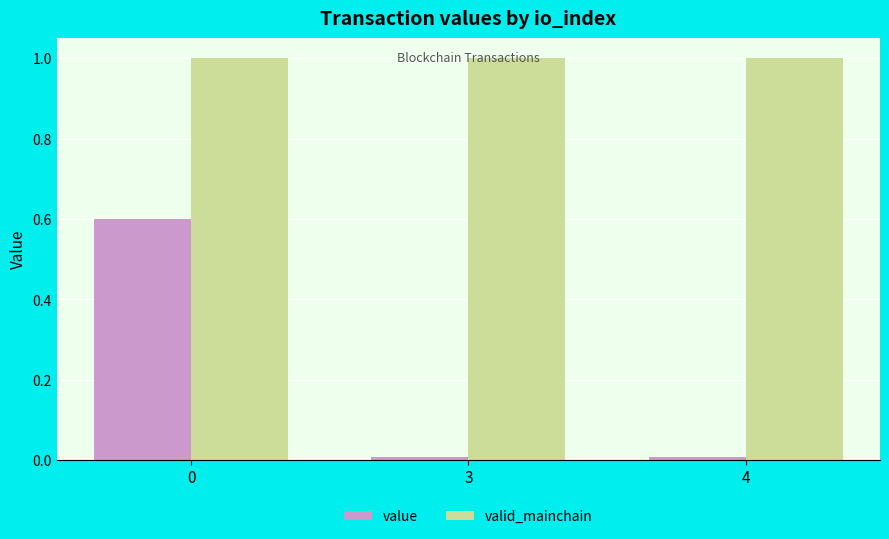

What is the sum of the valid_mainchain values at 4 and 3?

2.0